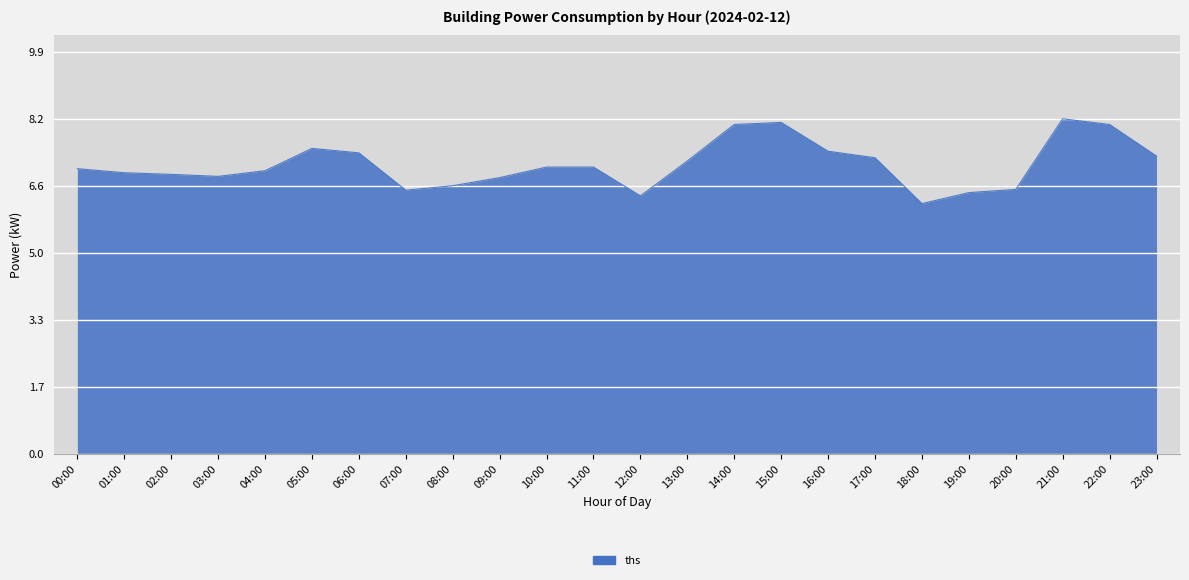

True or false: the data has more than 1 interior local peaks.

True